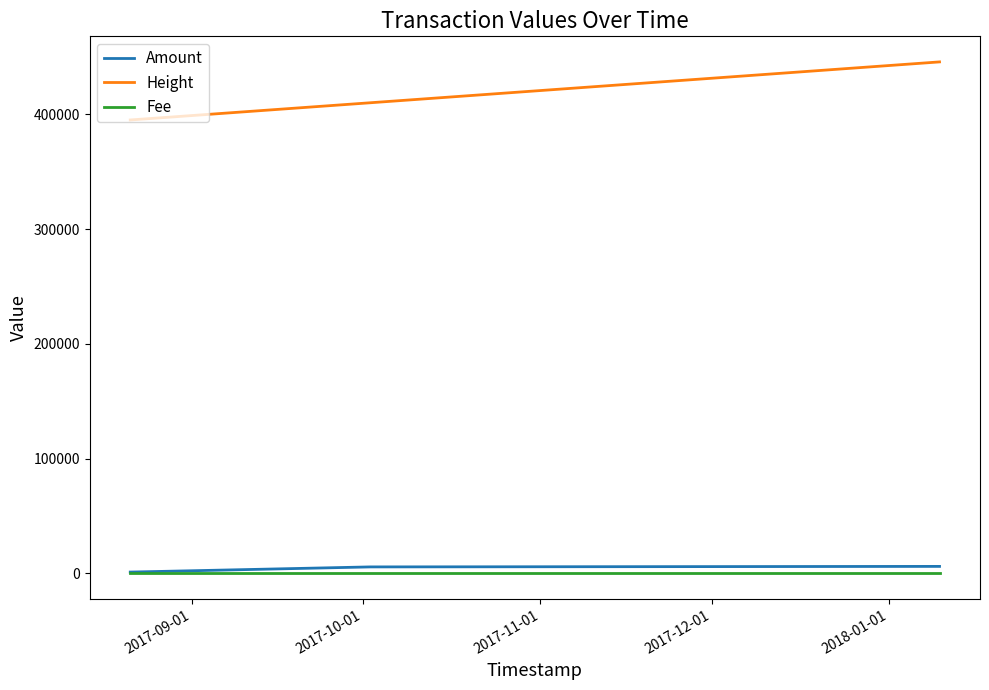

Which series has the largest range (max minus min)?

Height